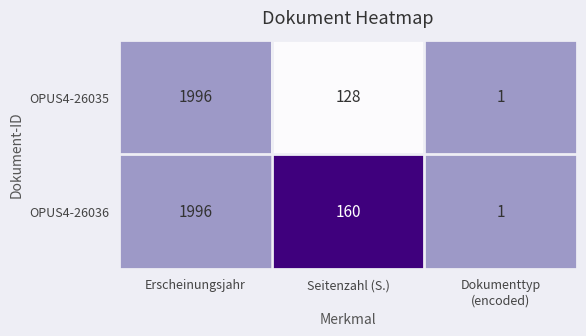

Reading right to left, list all the values displayed in this chart.

OPUS4-26035: 1	128	1996
OPUS4-26036: 1	160	1996